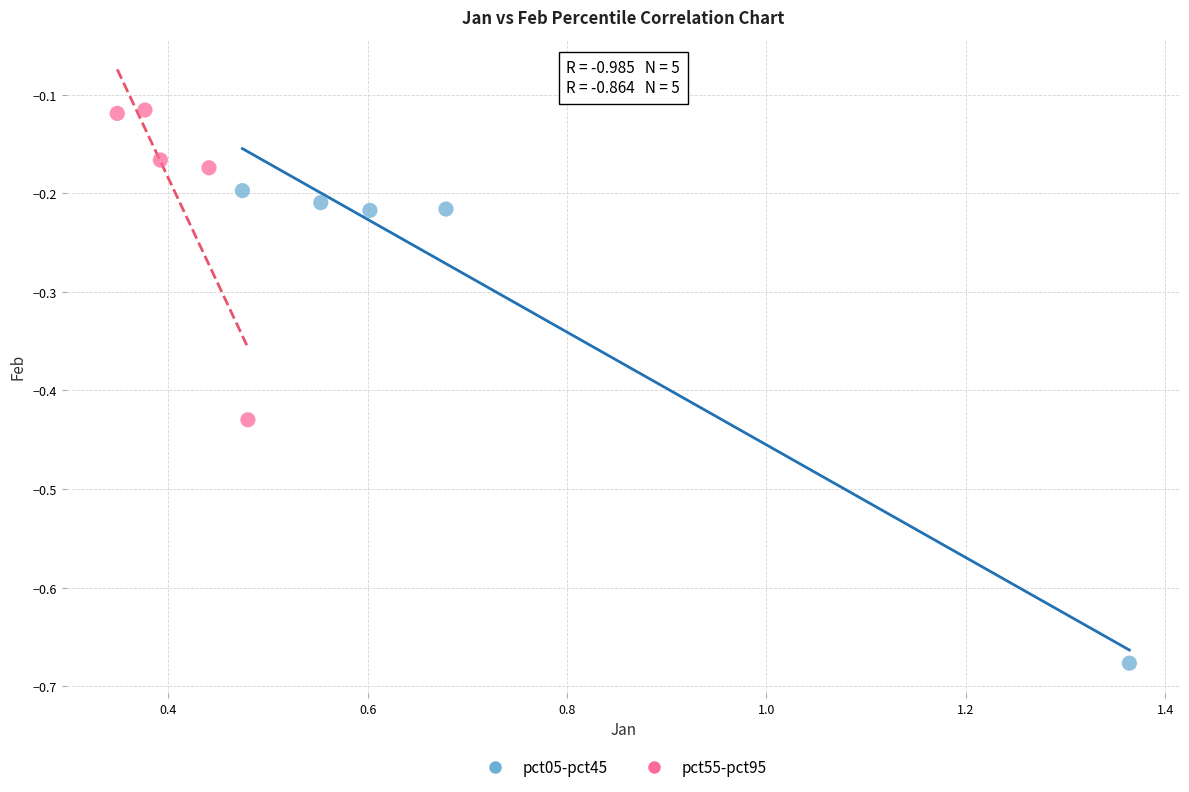

What are all the series names shown in the legend?

pct05-pct45, pct55-pct95